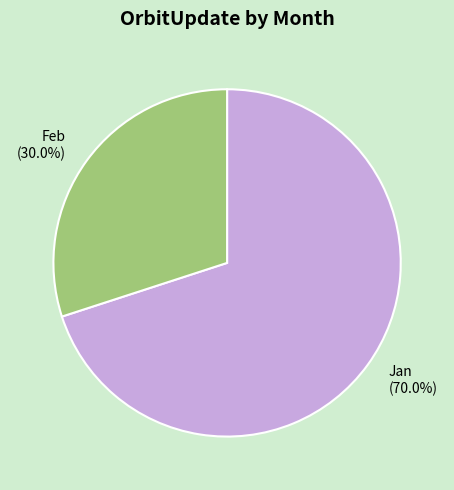

Count the number of slices in the pie.

2